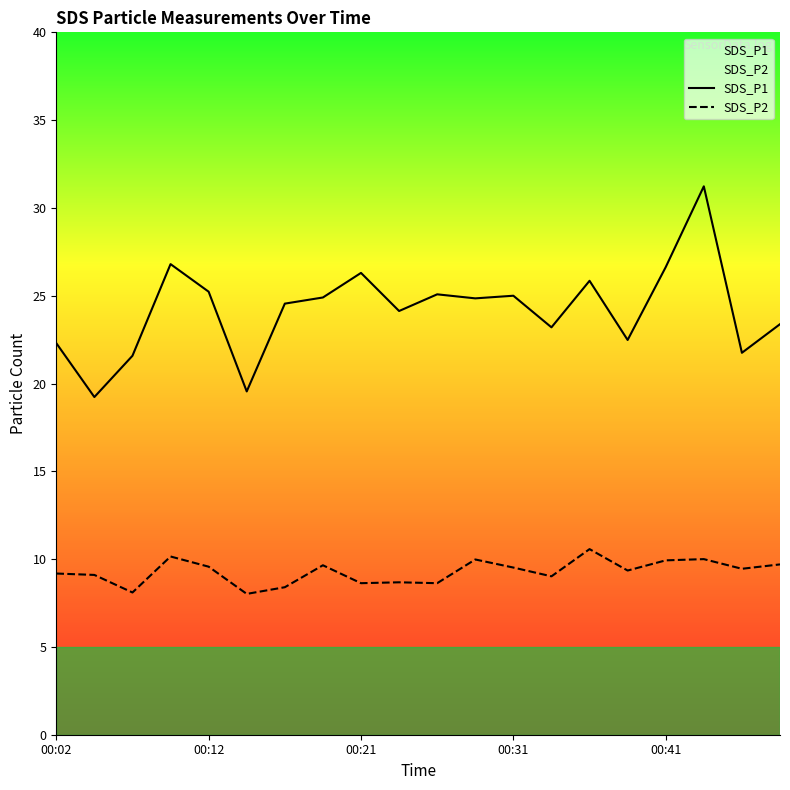

What is the total value across all series at 17?

41.2